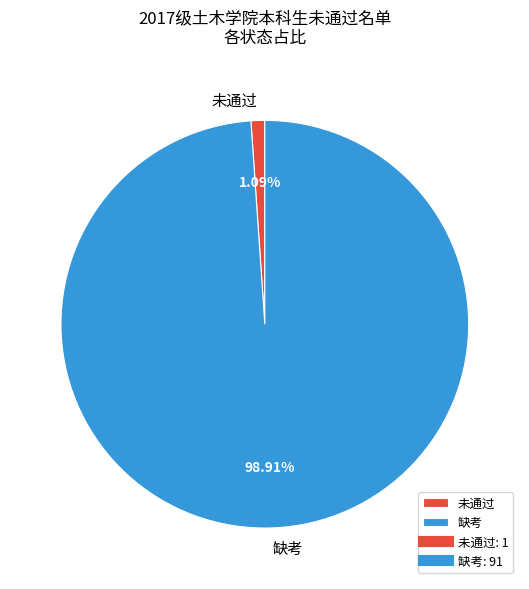

How many slices are in this pie chart?

2